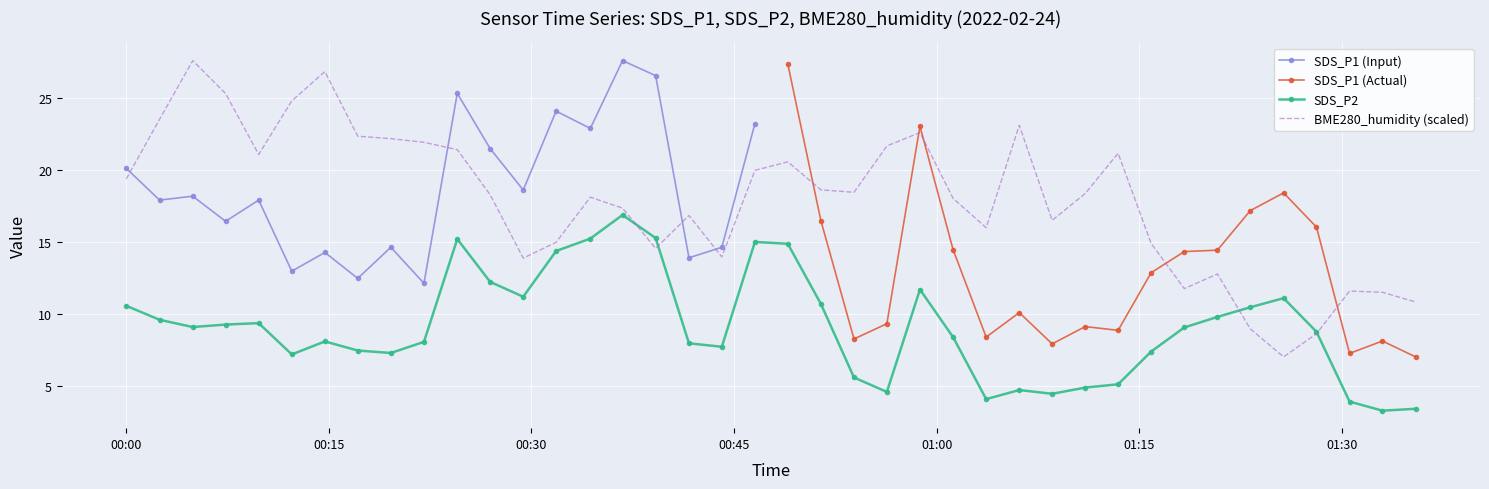

What is the lowest value of the BME280_humidity (scaled) series?

7.0